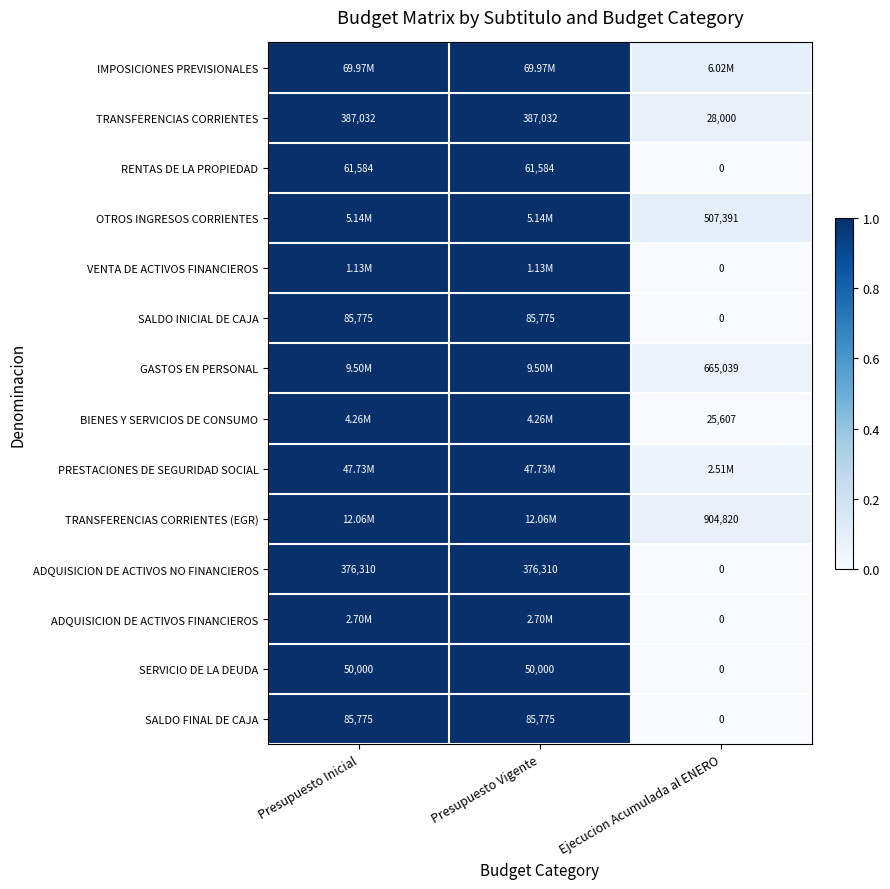

Is the value of ADQUISICION DE ACTIVOS NO FINANCIEROS at Ejecucion Acumulada al ENERO greater than the value of SALDO FINAL DE CAJA at Presupuesto Vigente?

No